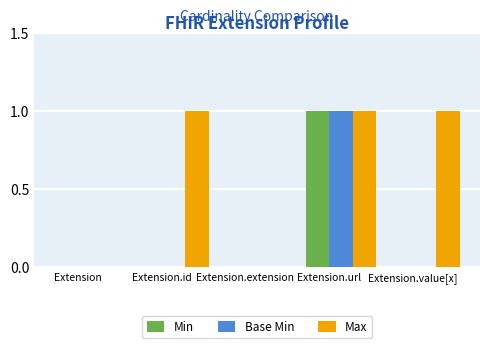

True or false: Base Min has a value of 1 at Extension.url.

True